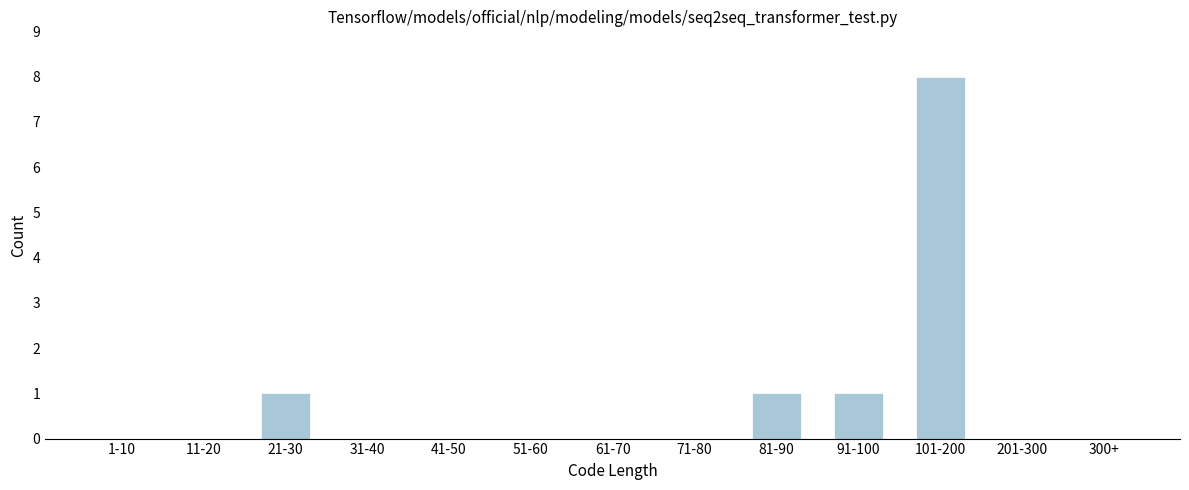

Reading left to right, transcribe all the data shown in this chart.

1-10=0	11-20=0	21-30=1	31-40=0	41-50=0	51-60=0	61-70=0	71-80=0	81-90=1	91-100=1	101-200=8	201-300=0	300+=0